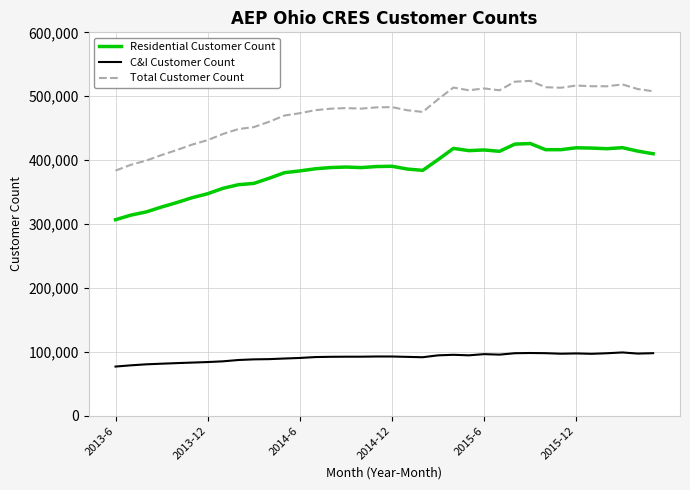

Which series has the largest range (max minus min)?

Total Customer Count